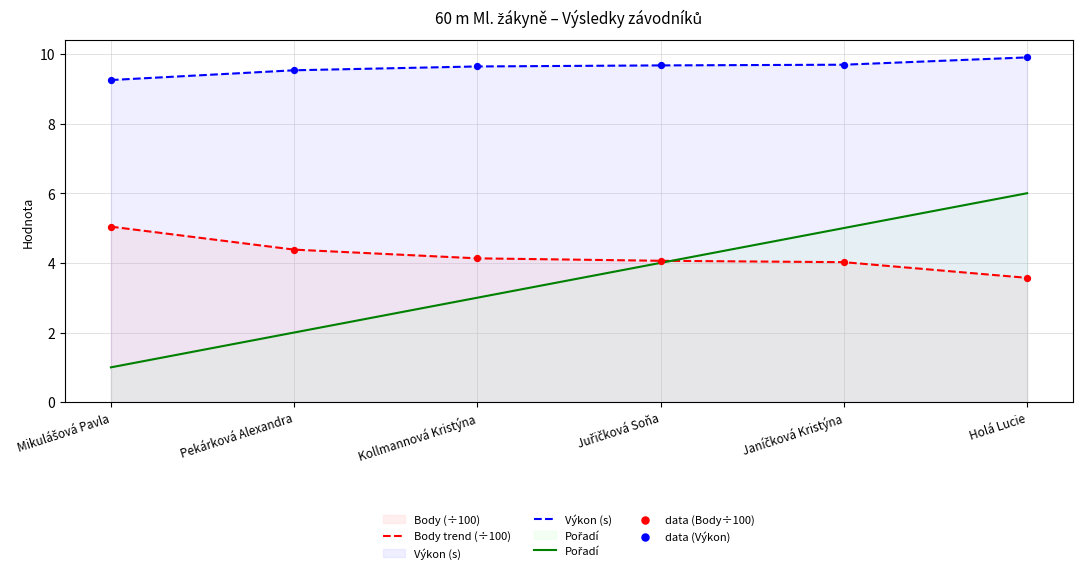

What is the total value across all series at Pekárková Alexandra?

15.9